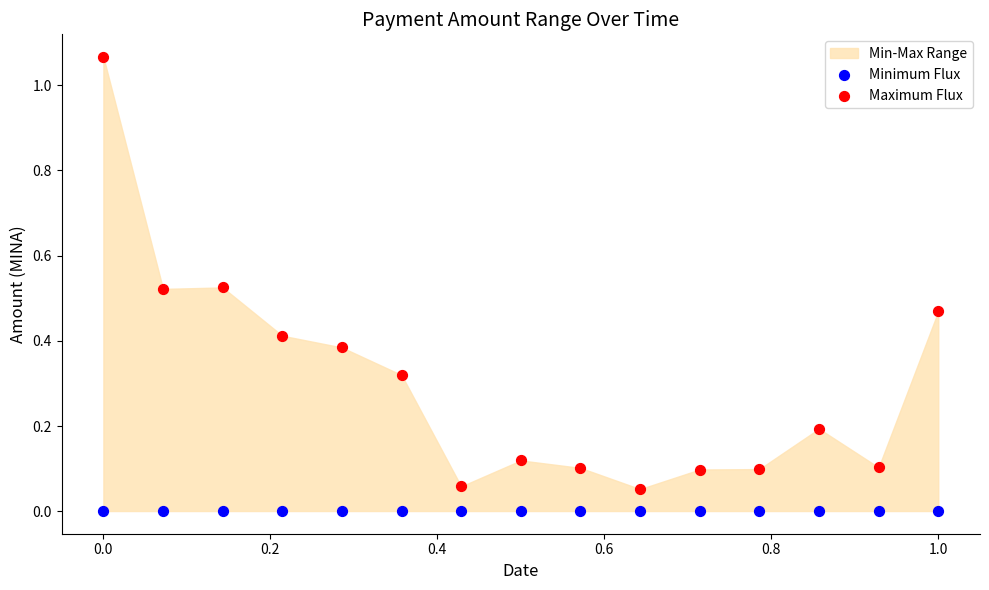

Which series contains the lowest Y value?

Minimum Flux